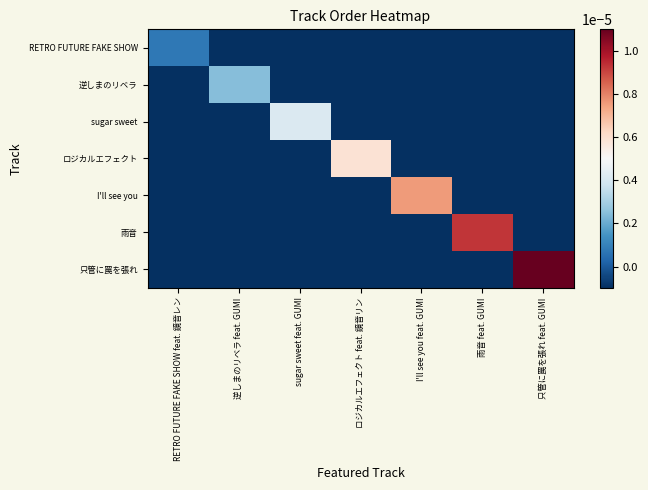

Which series has the widest spread of values?

只管に罠を張れ